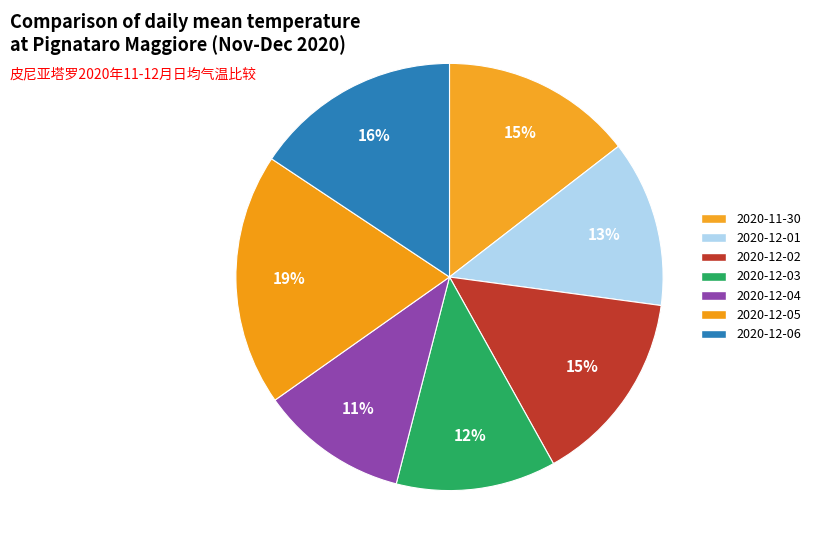

Does 2020-11-30 represent more than half of the total?

No